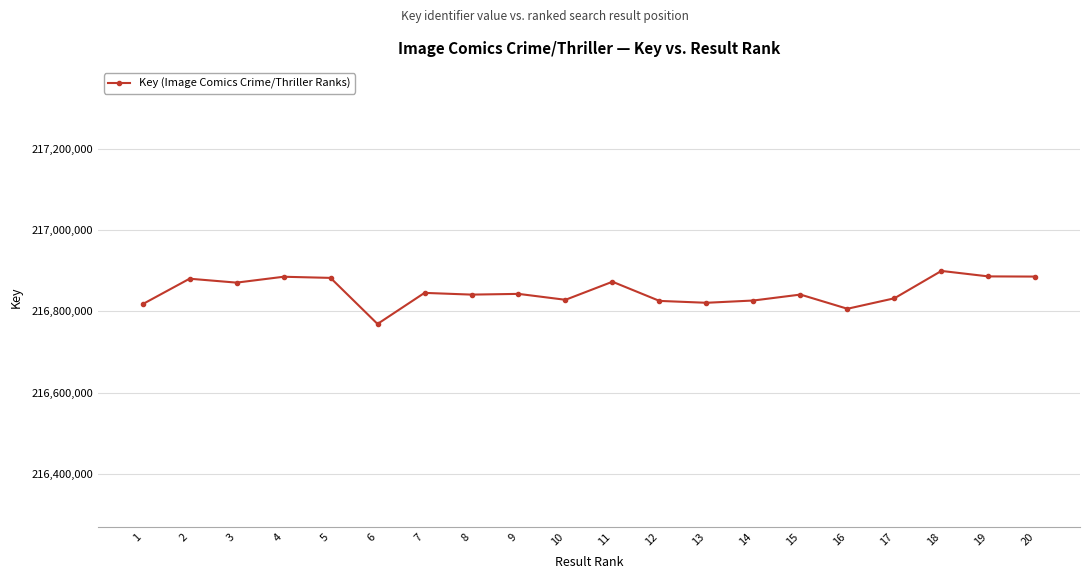

True or false: the data shows 295303696 at 13.

False